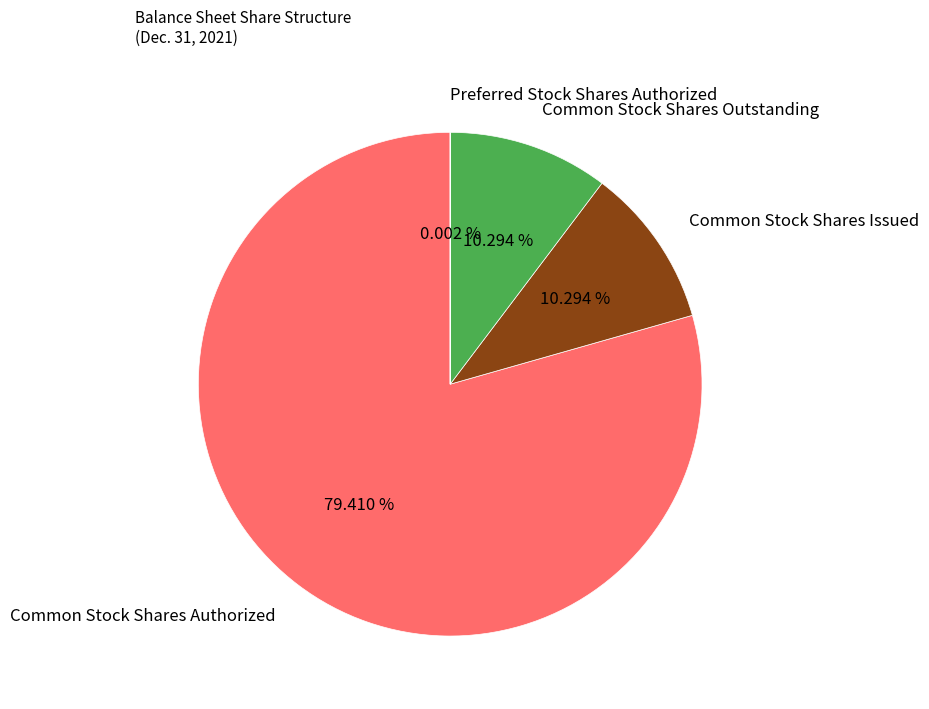

Does Common Stock Shares Issued represent more than half of the total?

No